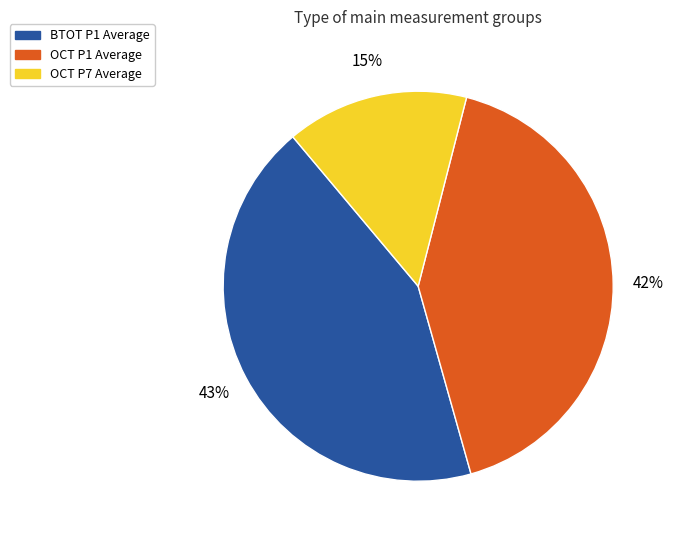

To the nearest percent, what is the combined percentage of OCT P1 Average and BTOT P1 Average?

85%